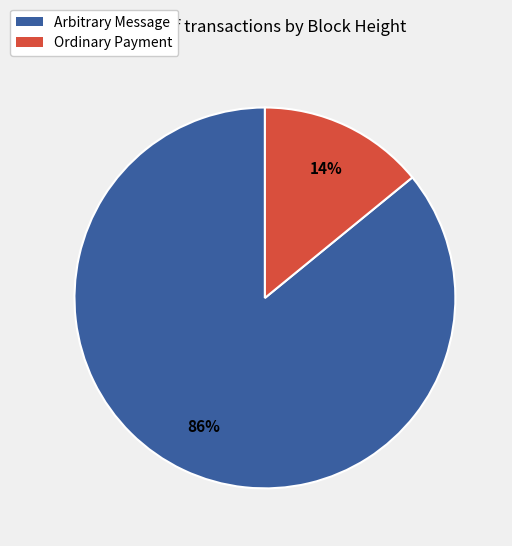

To the nearest percent, what is the difference between the Arbitrary Message and Ordinary Payment slice percentages?

72%